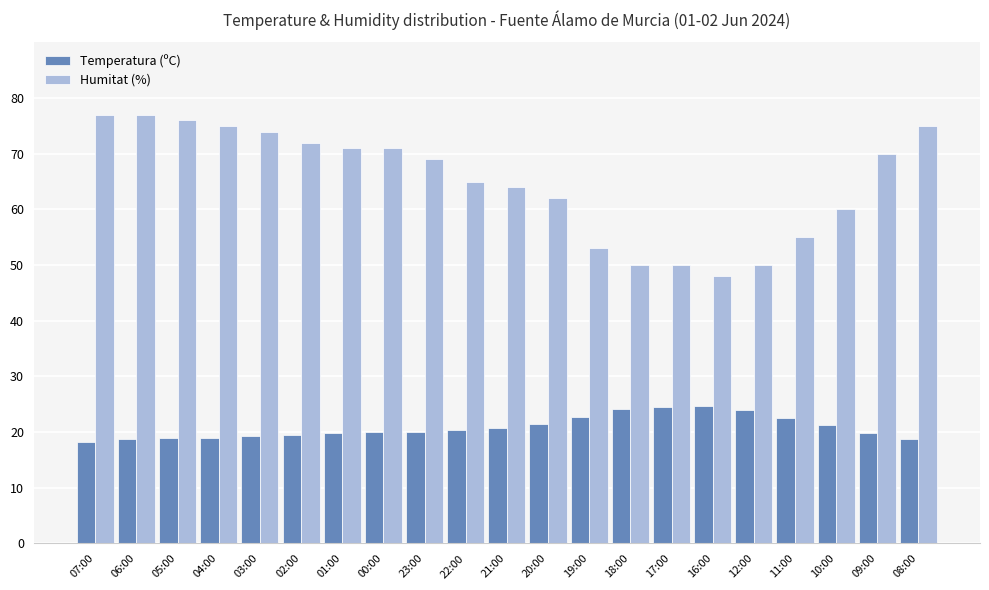

Is the value of Humitat (%) at 01:00 greater than the value of Temperatura (ºC) at 09:00?

Yes